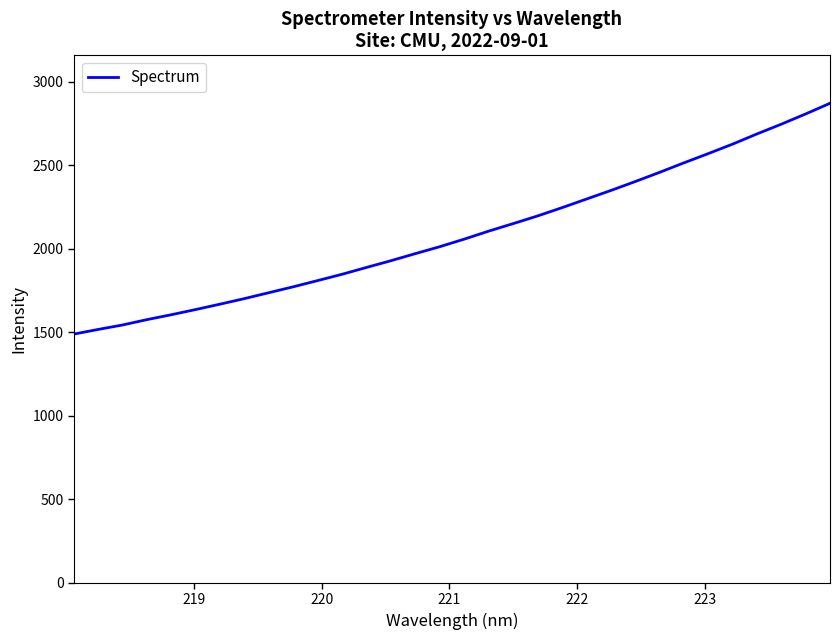

What is the difference between the maximum and minimum values?

1382.1